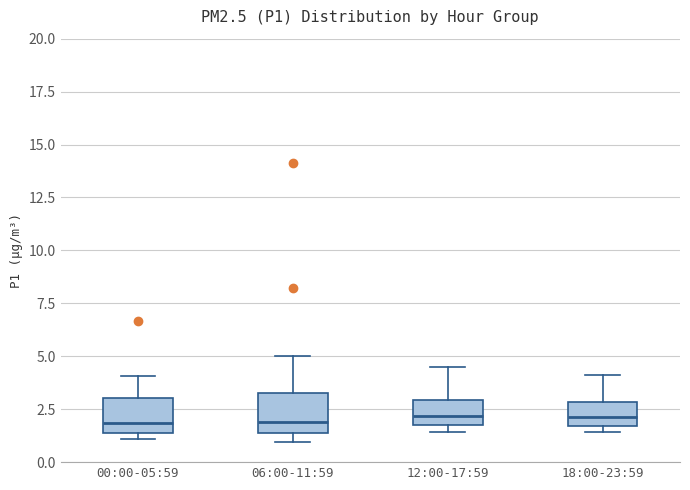

Where is the upper edge of the box for 18:00-23:59 on the y-axis? The values are not printed on the chart, so give them approximately, as read against the axis.

3.0